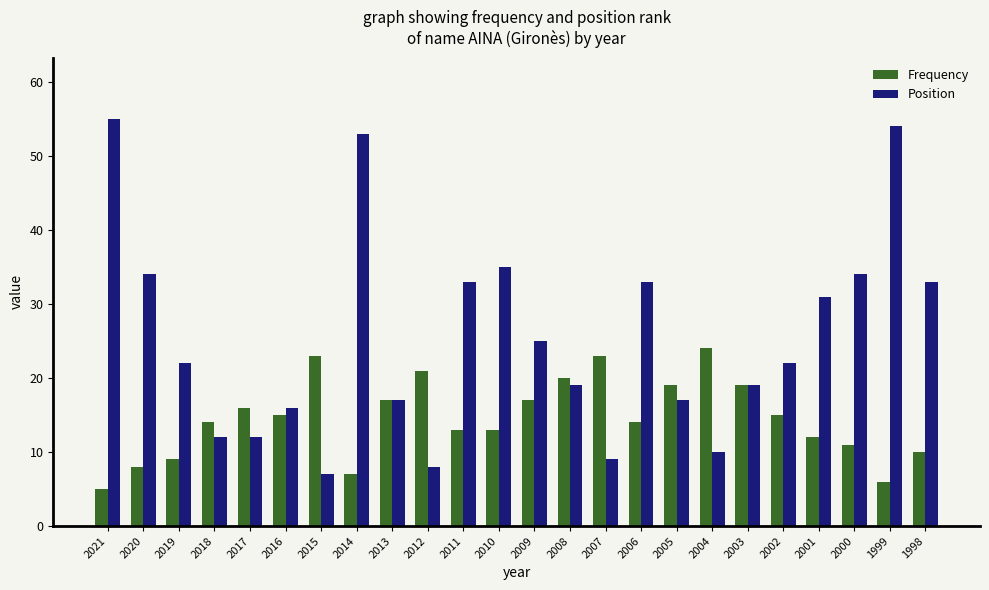

Rank the series by their maximum value, from lowest to highest.

Frequency, Position